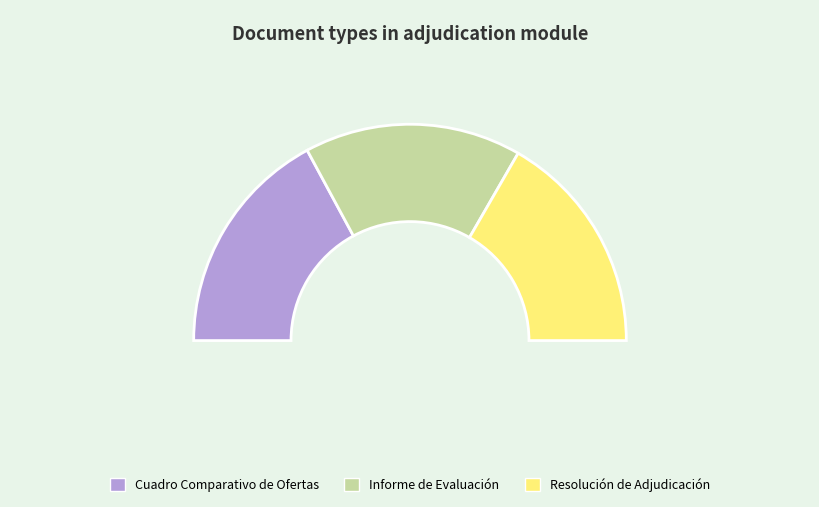

Count the number of slices in the pie.

3